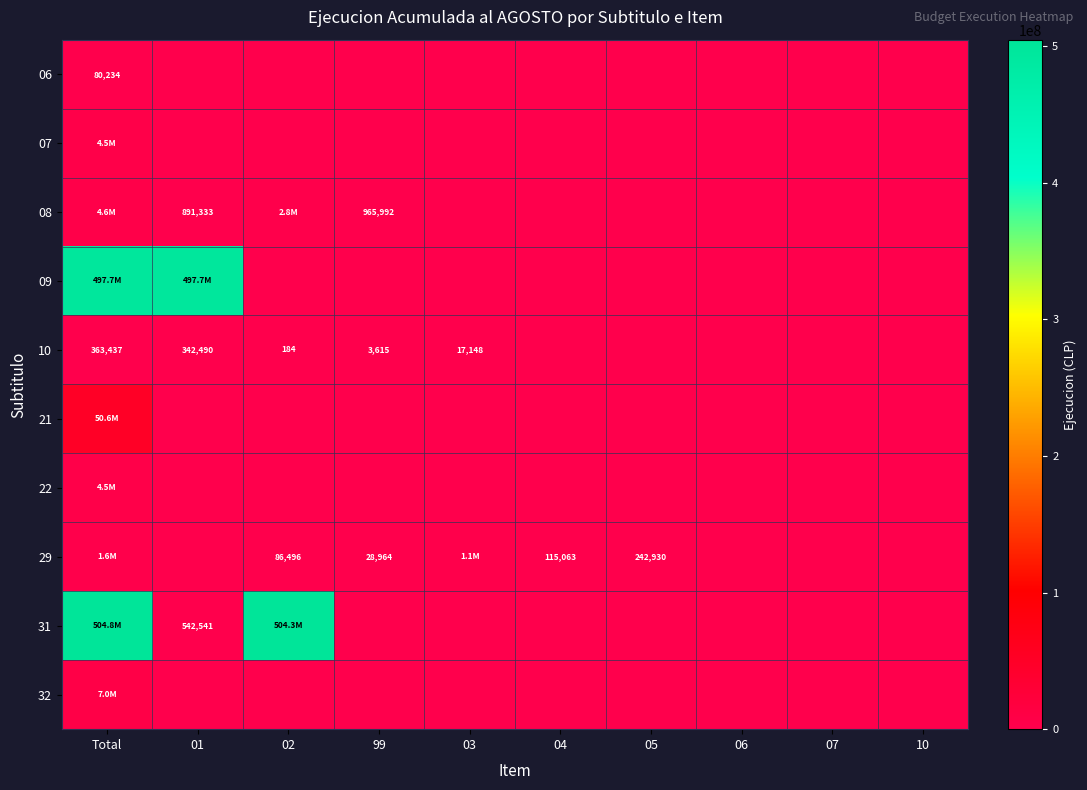

Is it true that 29 equals 30149 at 02?

False